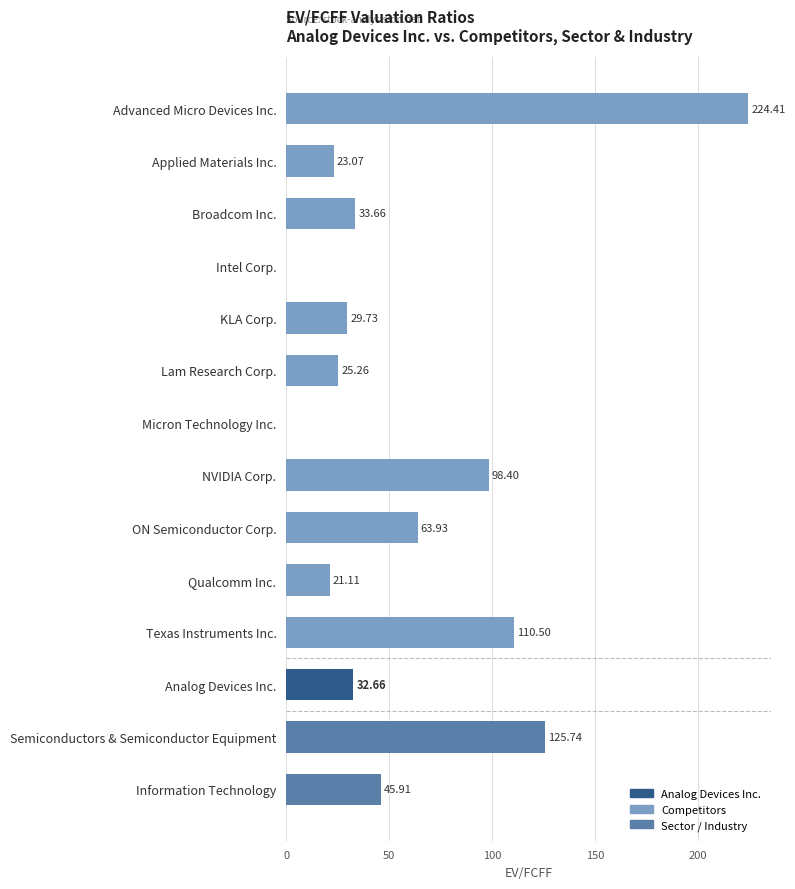

What is the sum of the values at NVIDIA Corp. and Applied Materials Inc.?

121.5